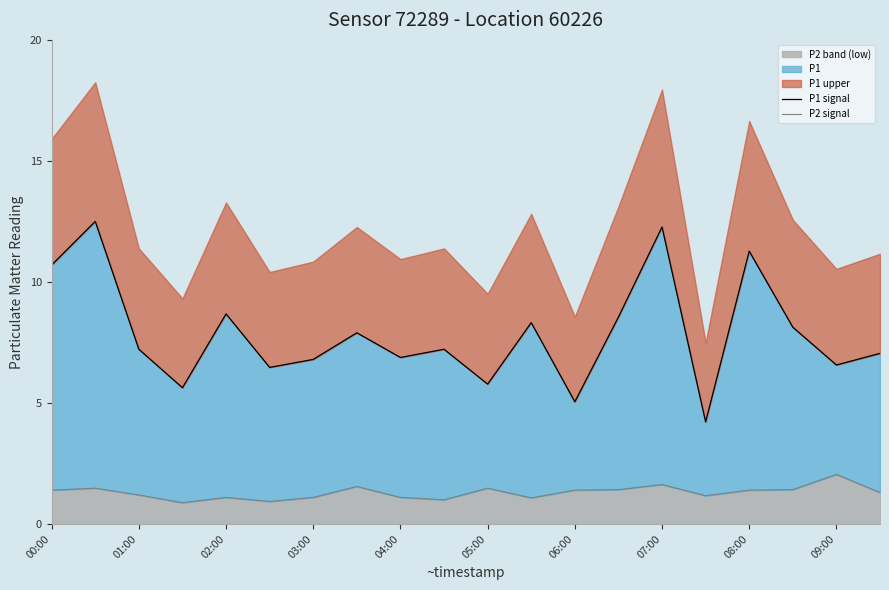

What is the lowest value of the P1 signal series?

4.2